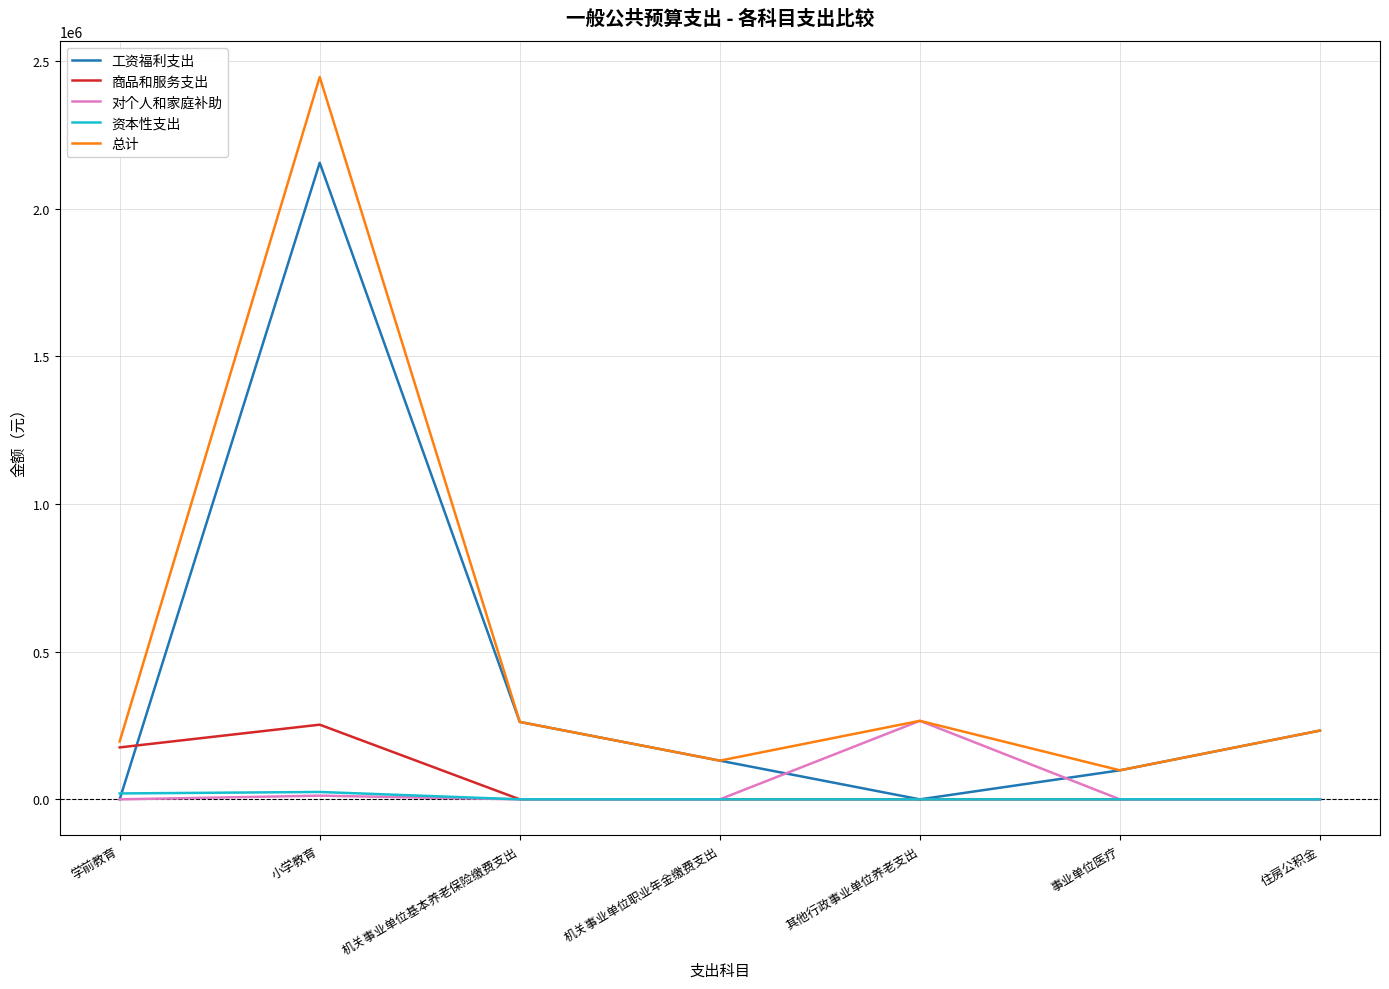

How many lines are shown in the chart?

5